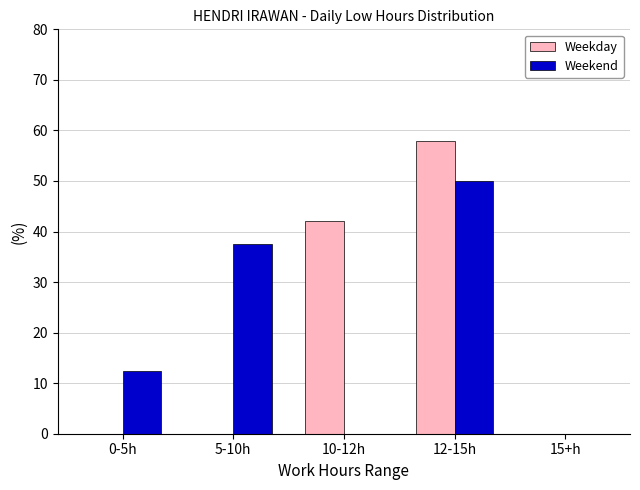

What is the total value across all series at 0-5h?

12.5